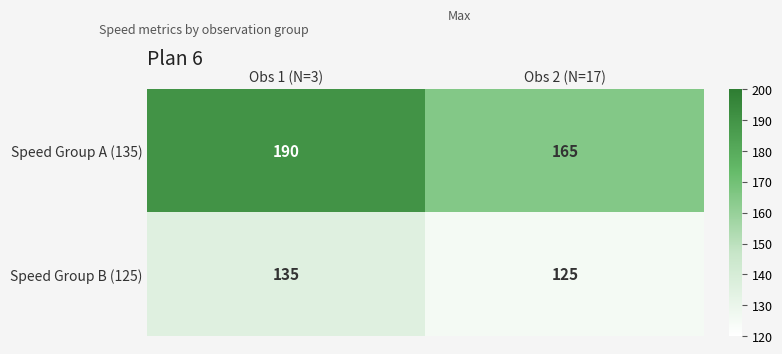

What is the sum of all Speed Group B (125) values?

260